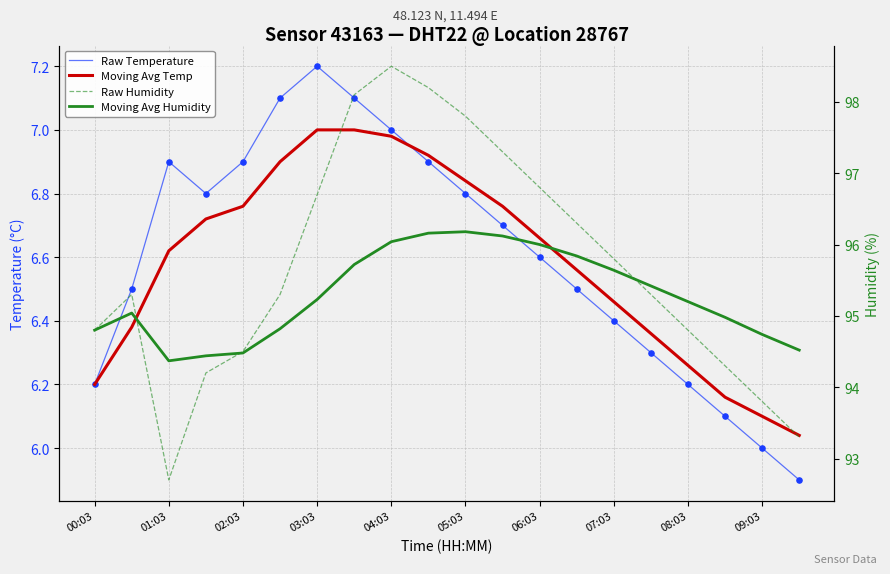

Is the value of Raw Temperature at 09:03 greater than the value of Raw Temp Points at 19?

Yes